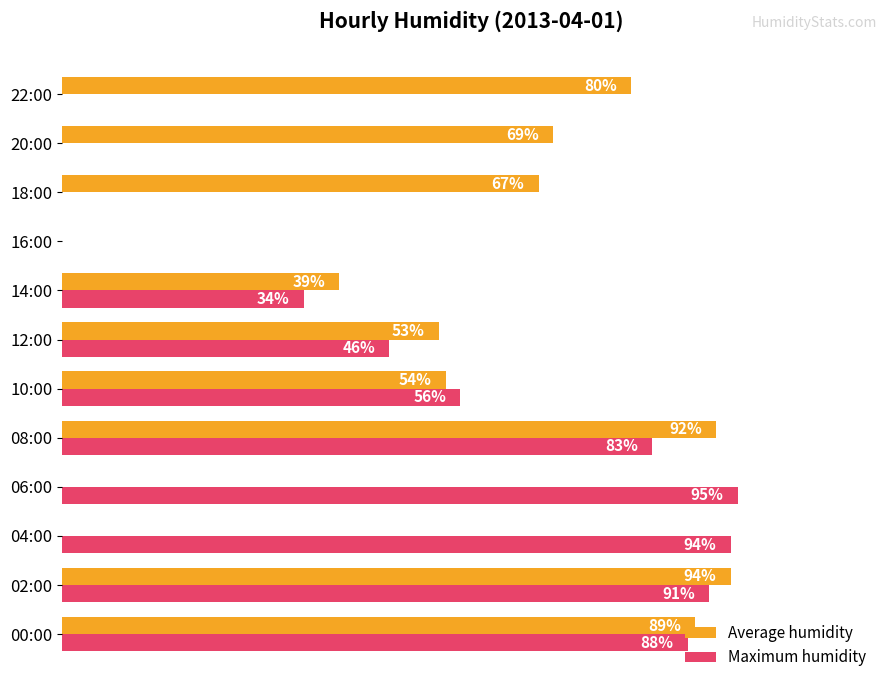

Which series has the largest total across all categories?

Average humidity